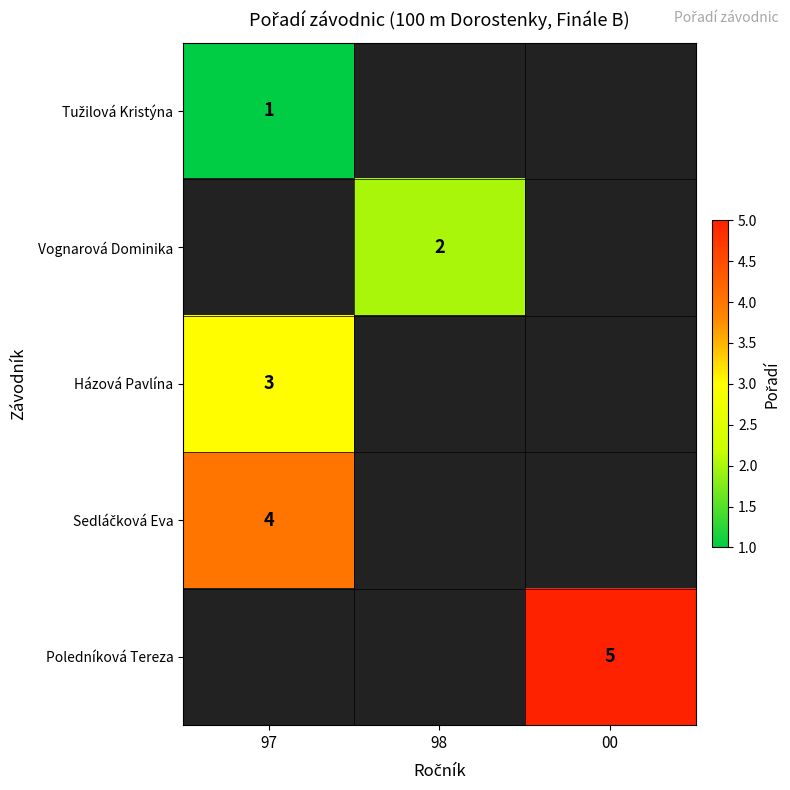

Which has a higher value, 98 or 00?

00